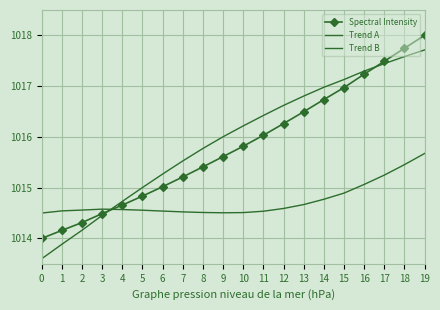

What is the value of the Trend B point at the 13th from the left?

1014.6